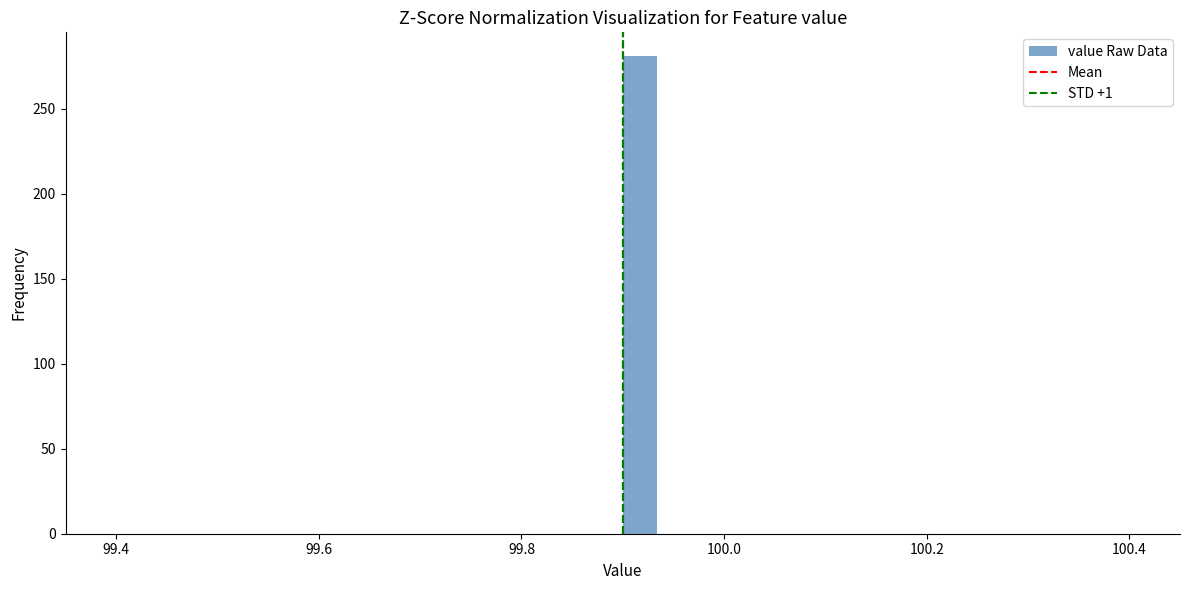

Read against the x-axis, roughly where is the centre of the tallest bar?

99.92